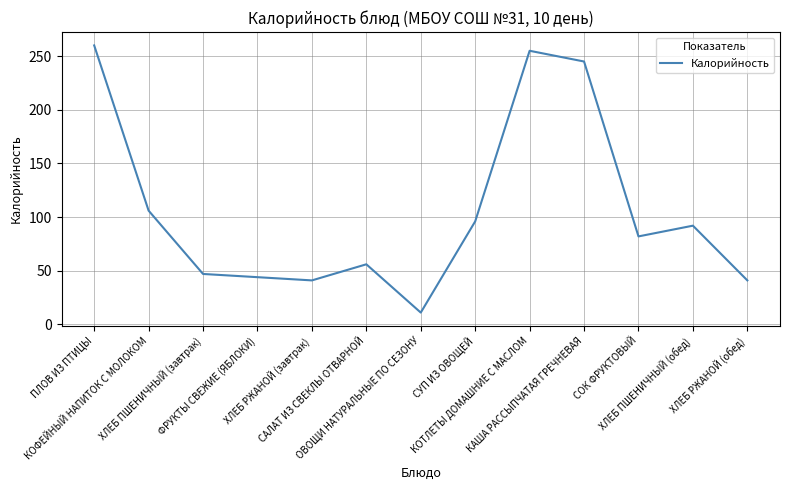

What is the difference between the maximum and minimum values?

249